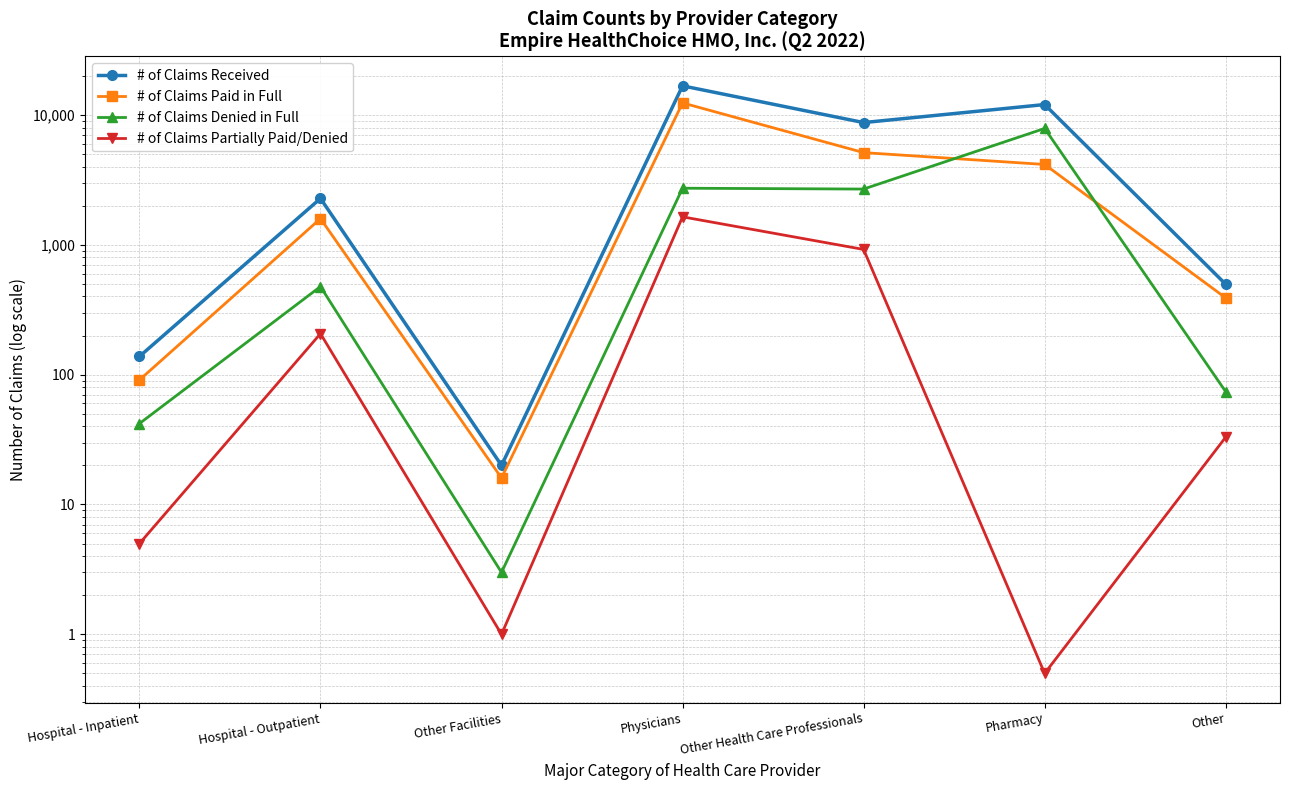

True or false: # of Claims Partially Paid/Denied and # of Claims Paid in Full intersect in this chart.

False